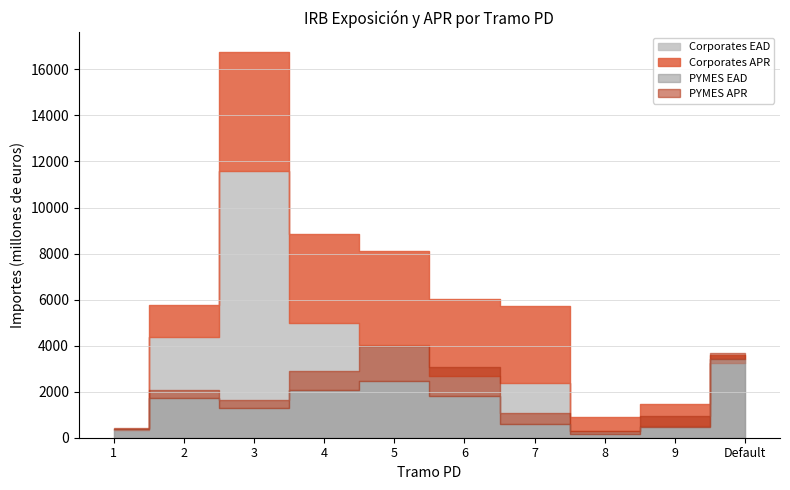

List the labels in order of PYMES EAD value, smallest first.

8, 1, 9, 7, 3, 2, 6, 4, 5, Default